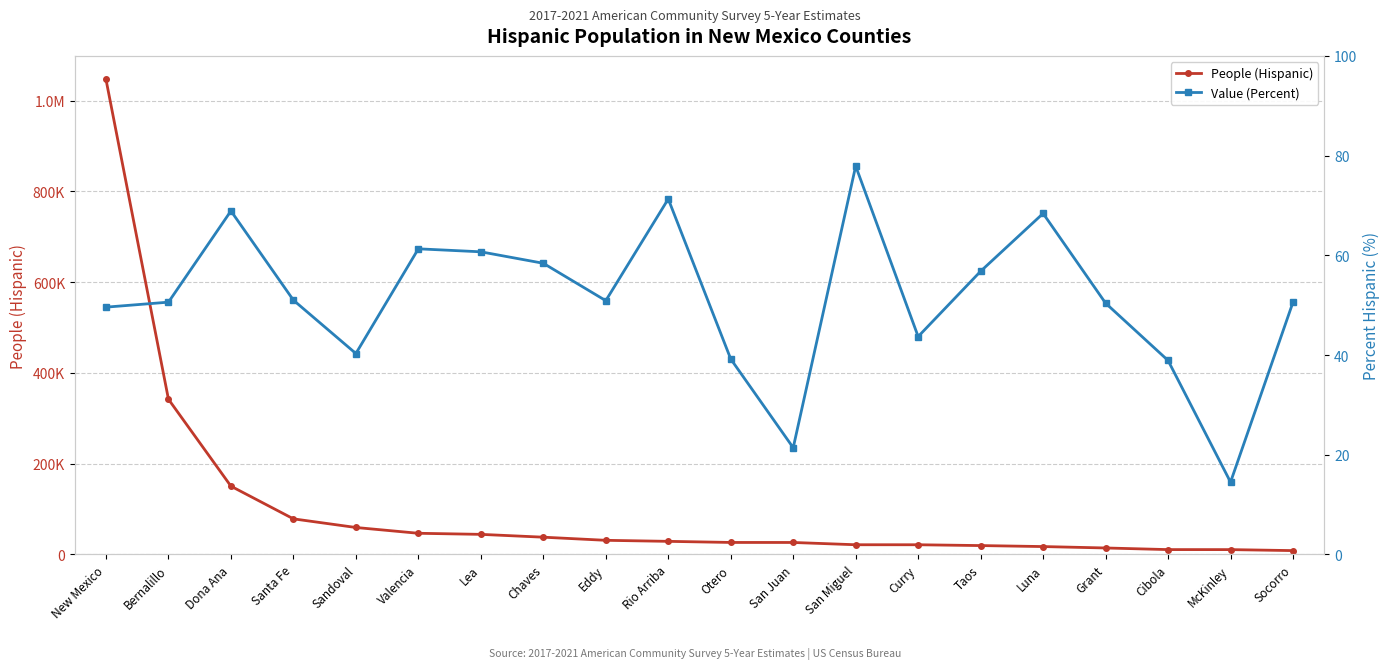

Which series has the largest total across all categories?

People (Hispanic)